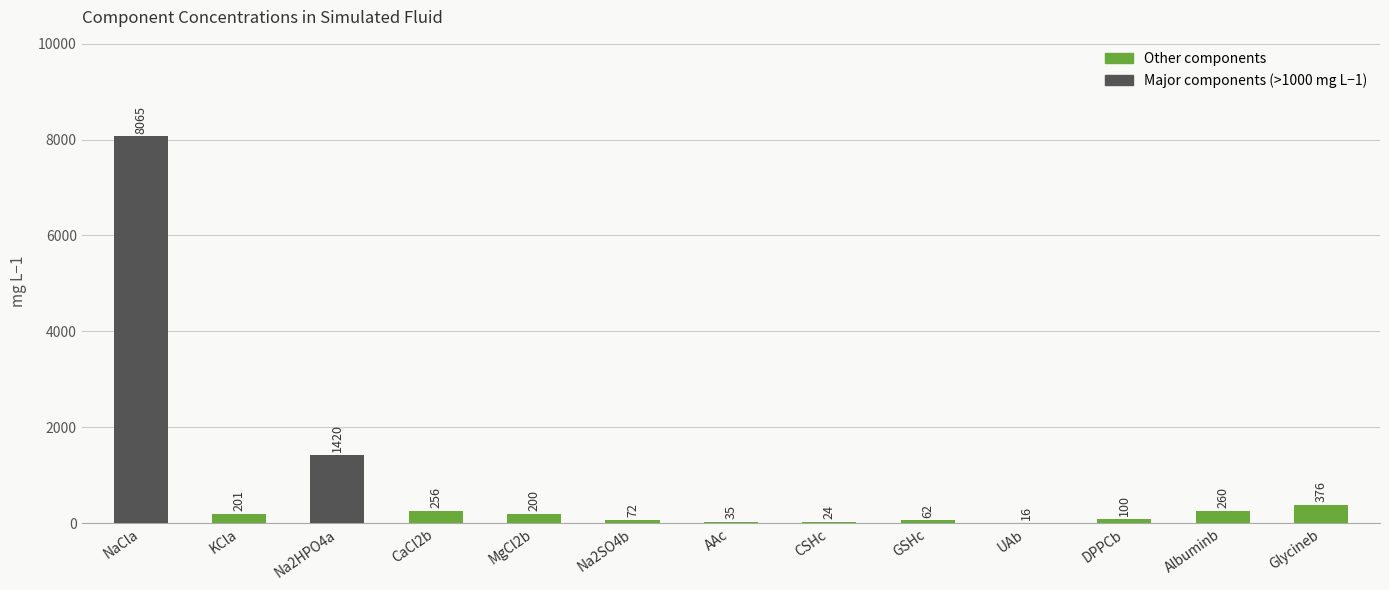

What is the greatest value displayed?

8065